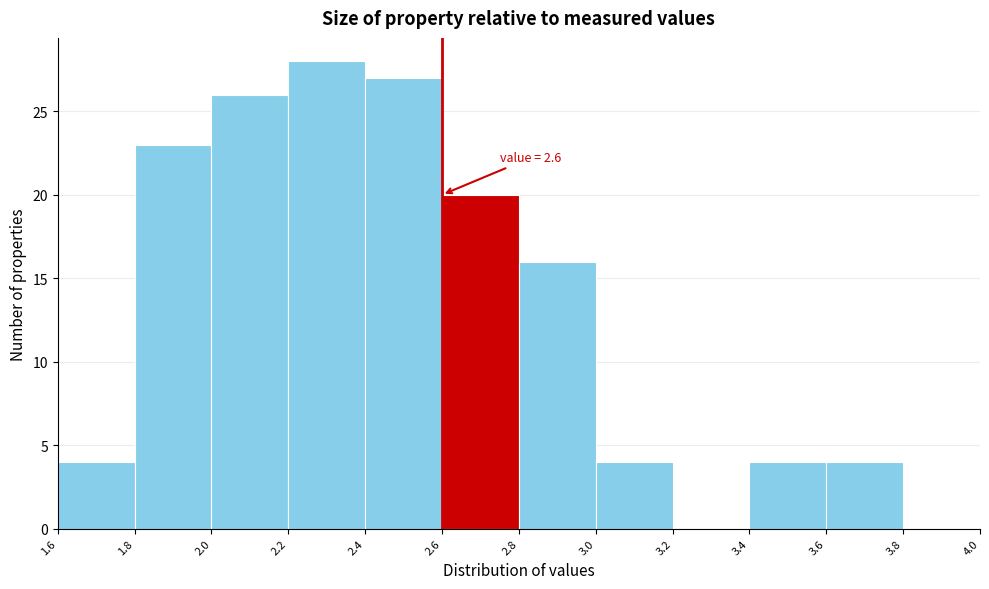

Which range on the x-axis has the tallest bar?

2.2 to 2.4